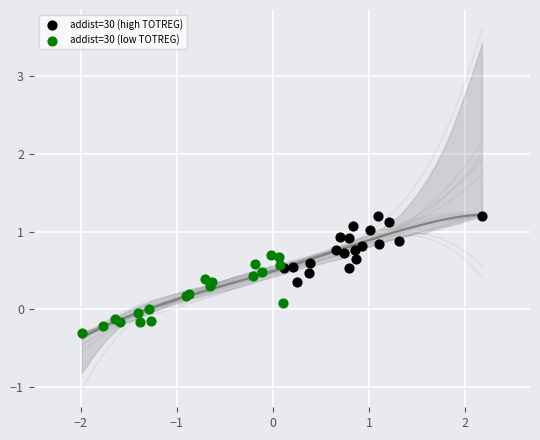

Which series reaches the minimum Y coordinate?

addist=30 (low TOTREG)